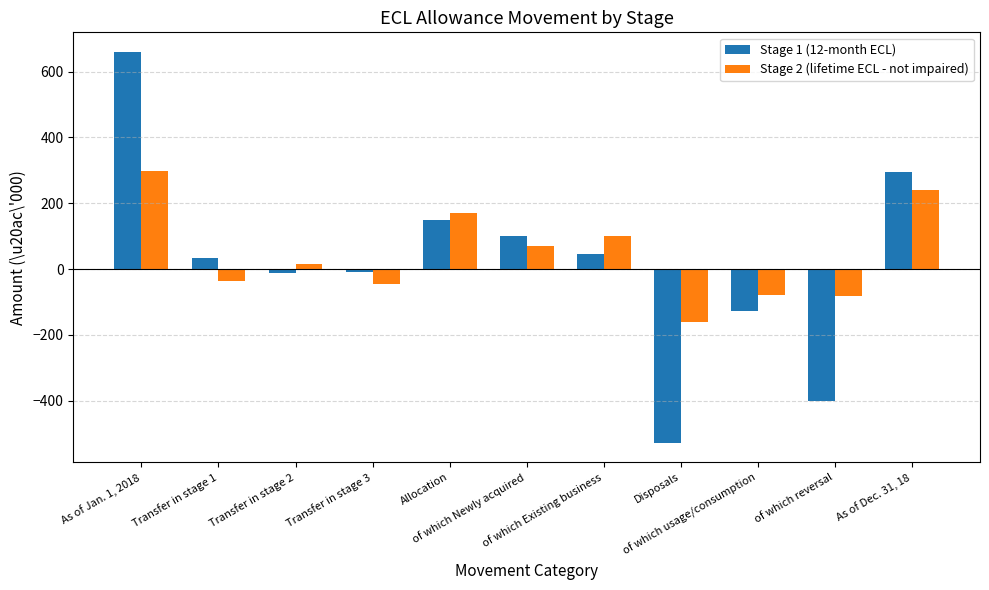

True or false: Stage 2 (lifetime ECL - not impaired) has a value of -45 at Transfer in stage 3.

True